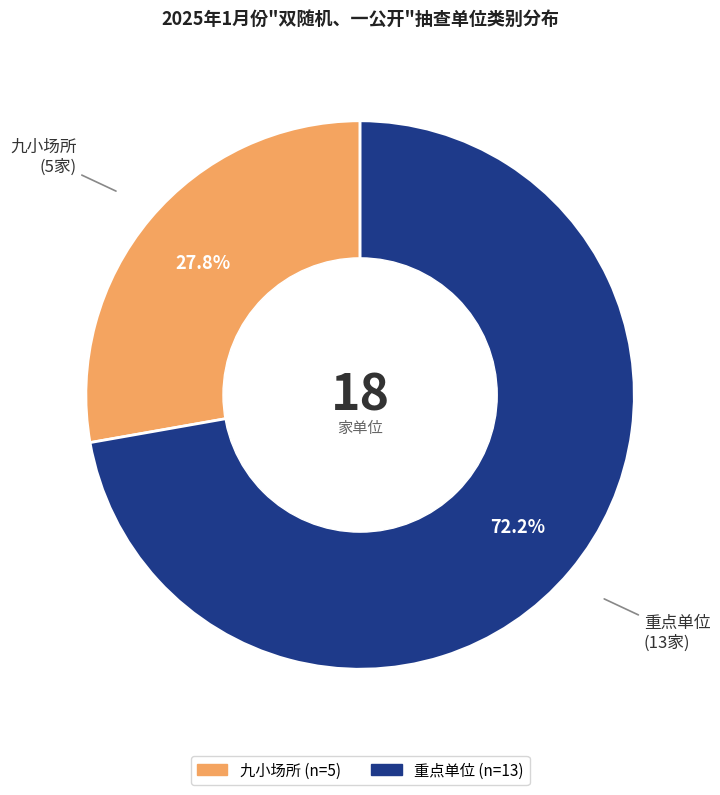

To the nearest percent, what percentage of the pie is 九小场所?

28%